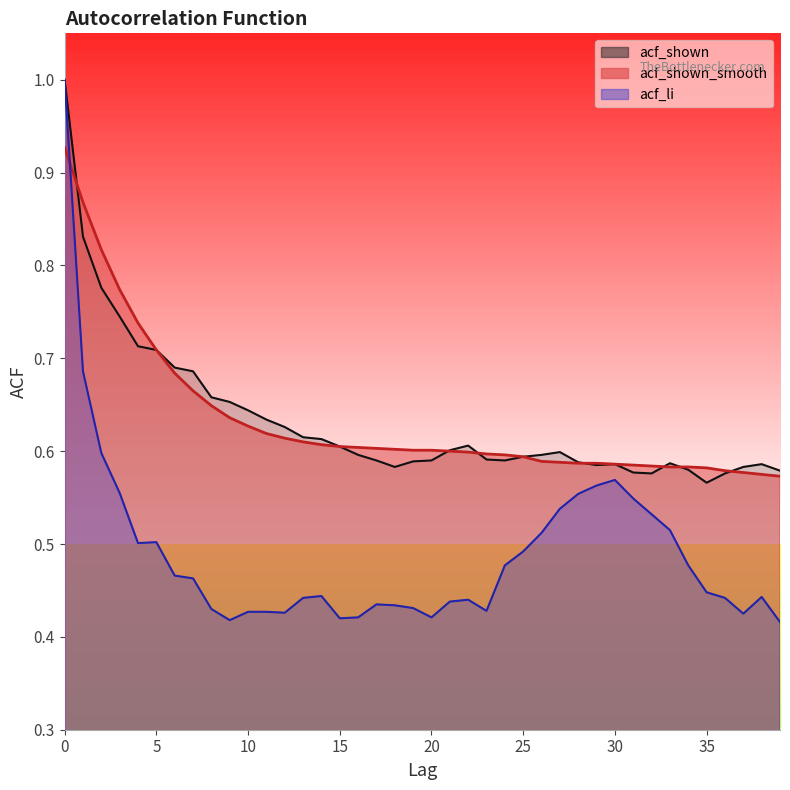

What is the smallest value displayed?

0.4